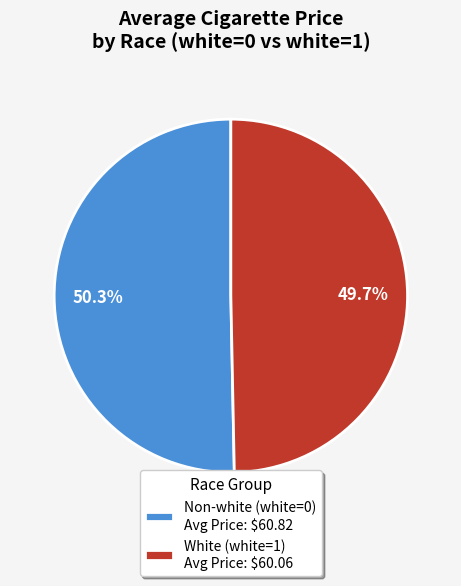

Is there any slice that represents more than half of the pie?

Yes